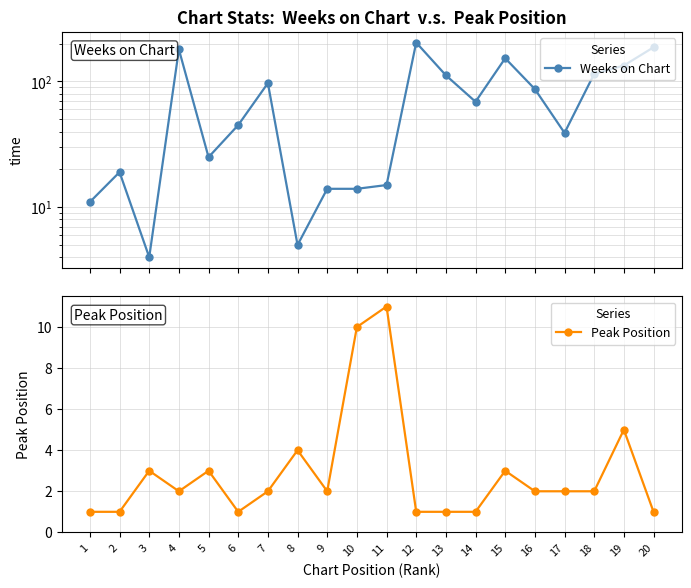

Between 10 and 20, which series saw the biggest shift?

Weeks on Chart